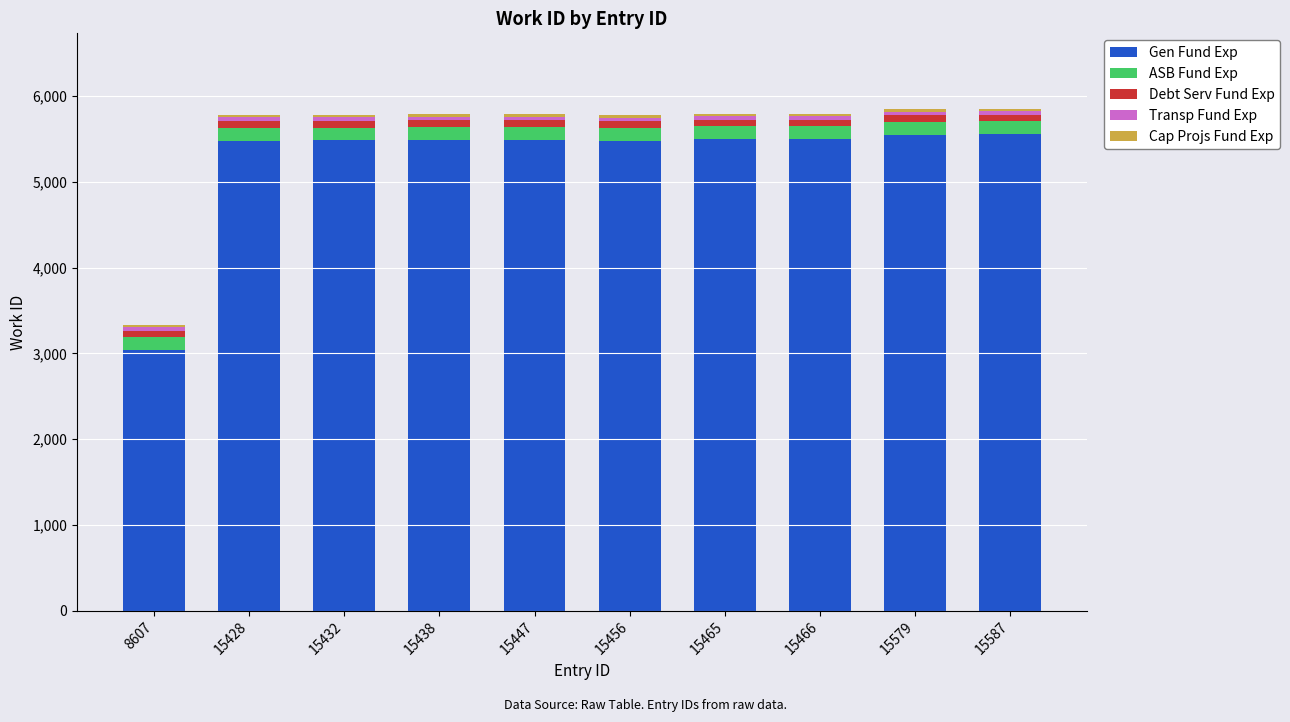

How many series are shown in this chart?

5